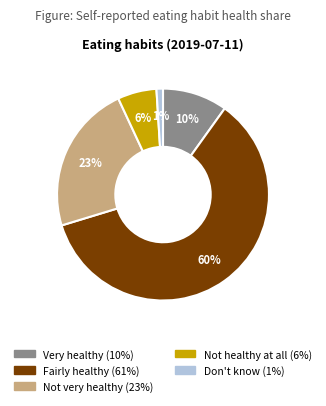

Which category has the biggest portion of the pie?

Fairly healthy